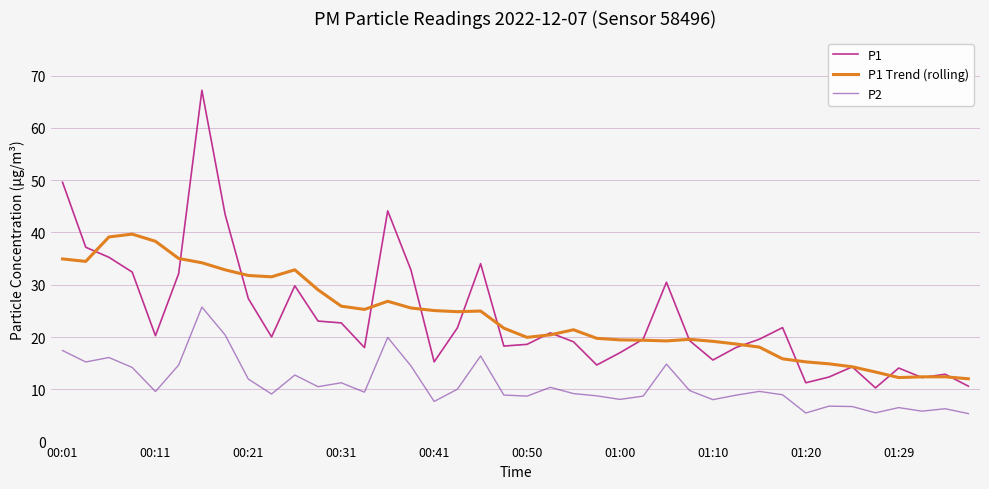

What is the maximum value shown in the chart?

67.2